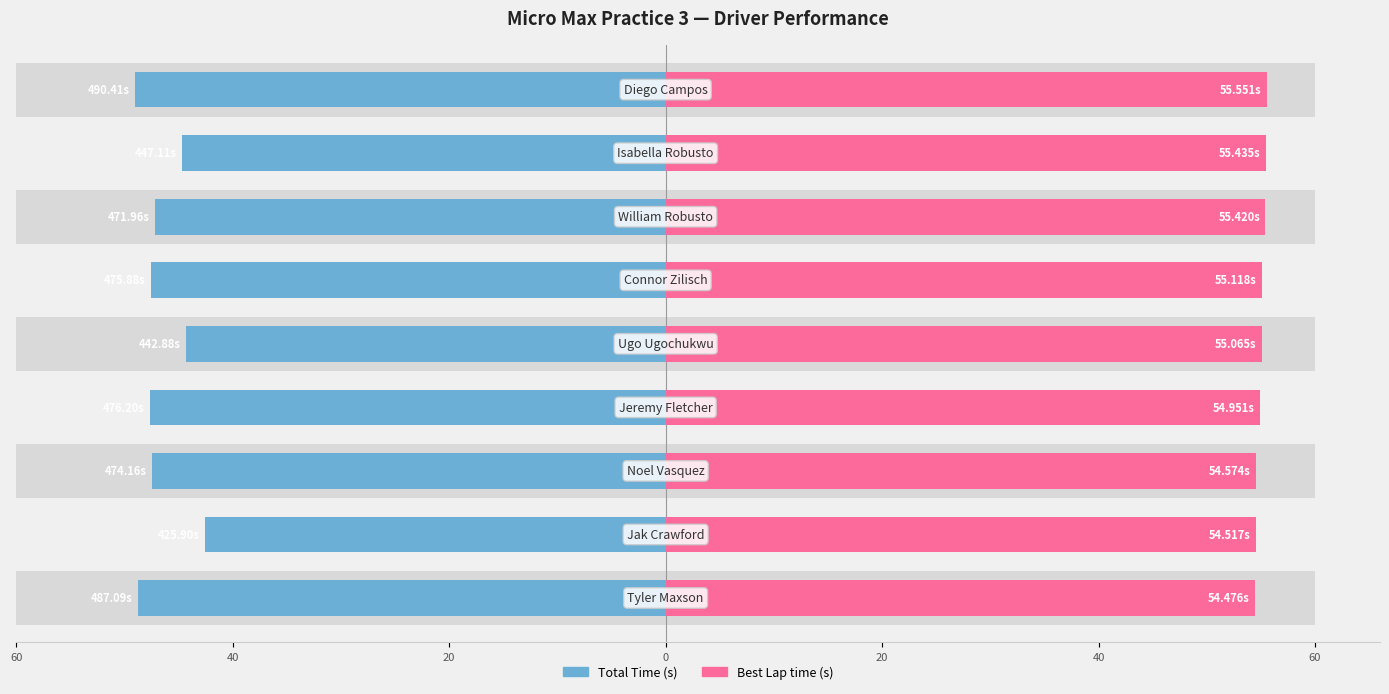

What is the value of the Best Lap time bar at the 9th from the left?

55.6